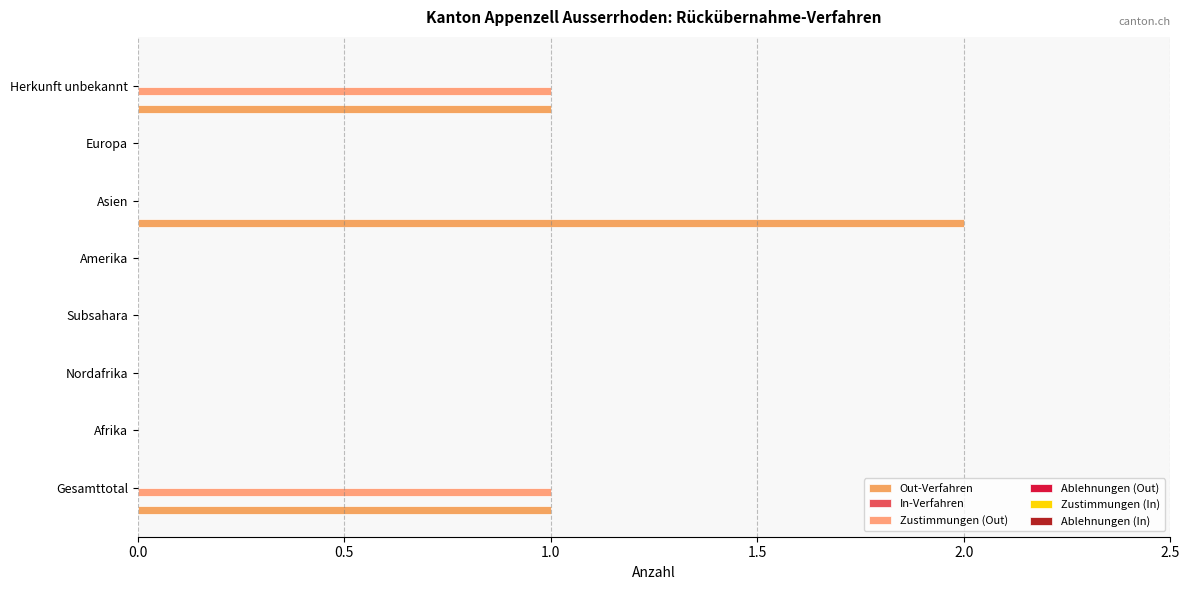

How many distinct data groups are displayed?

2